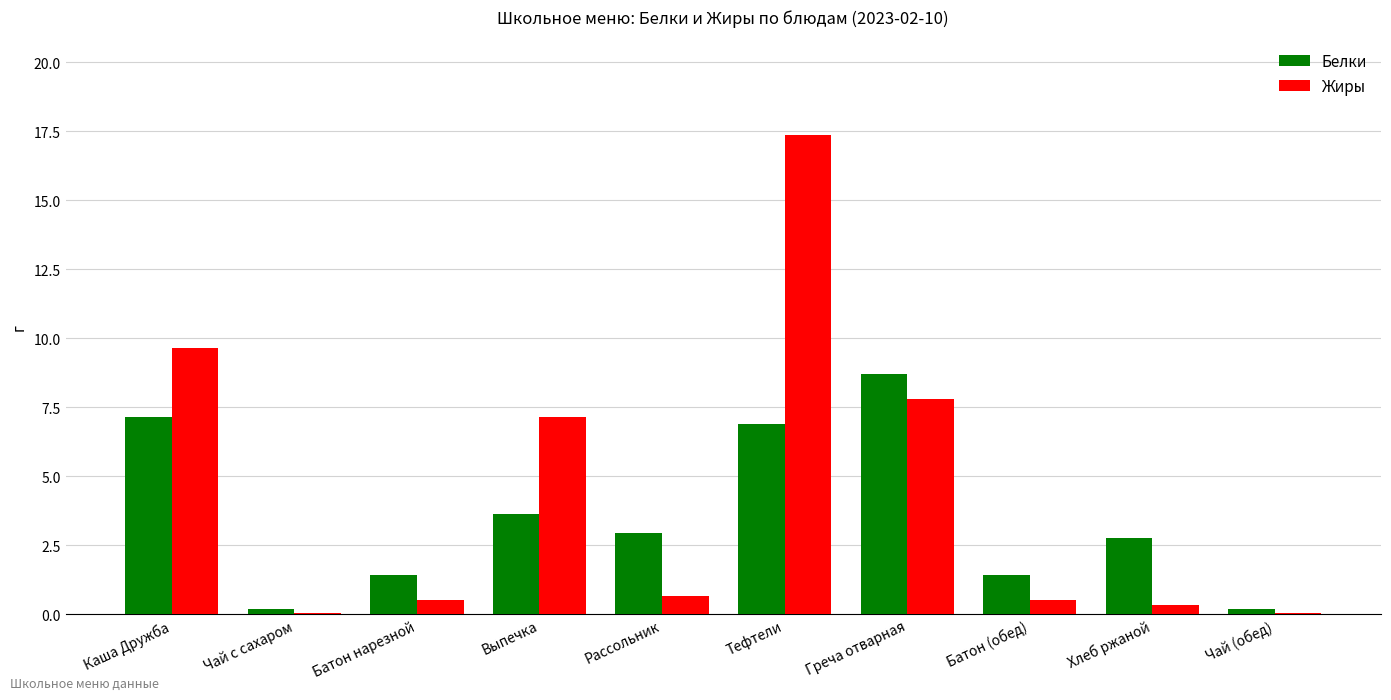

How many distinct data groups are displayed?

2